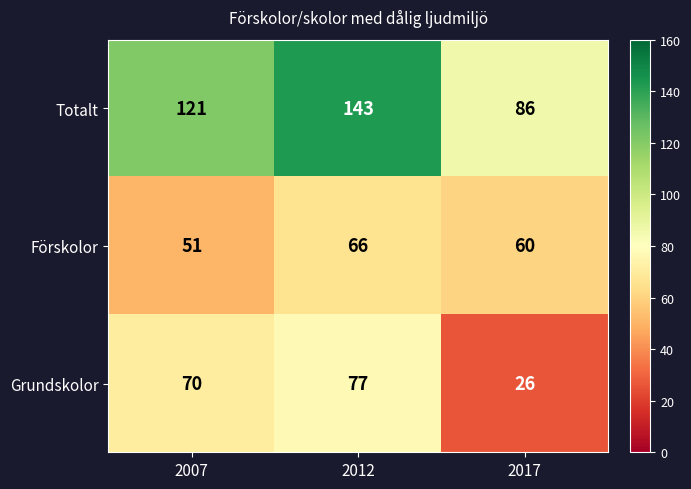

Reading left to right, extract all data points from this chart.

Totalt: 121	143	86
Förskolor: 51	66	60
Grundskolor: 70	77	26